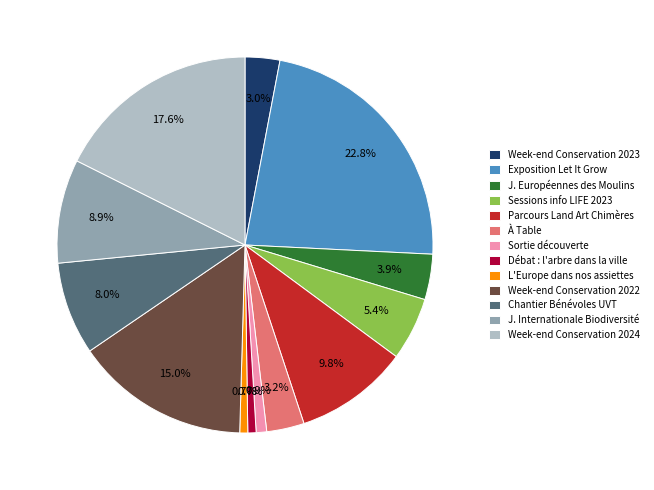

Which has a higher value, Parcours Land Art Chimères or Week-end Conservation 2024?

Week-end Conservation 2024